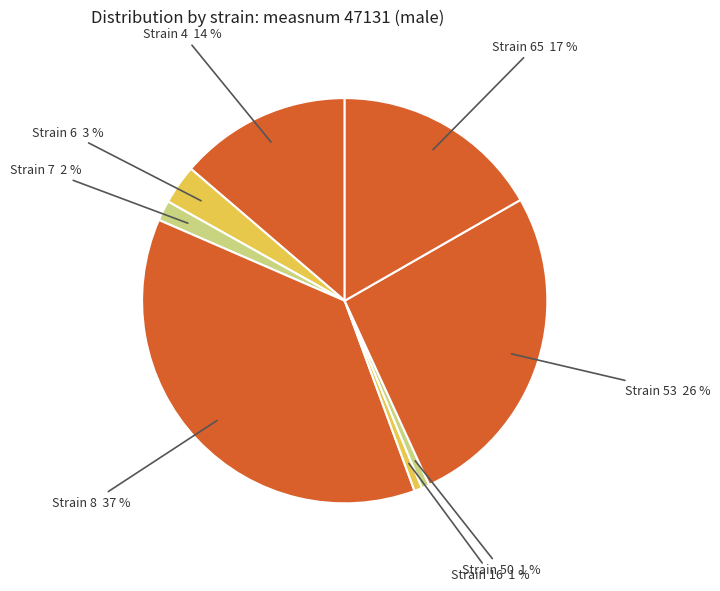

To the nearest percent, what percentage of the pie is Strain 7?

2%